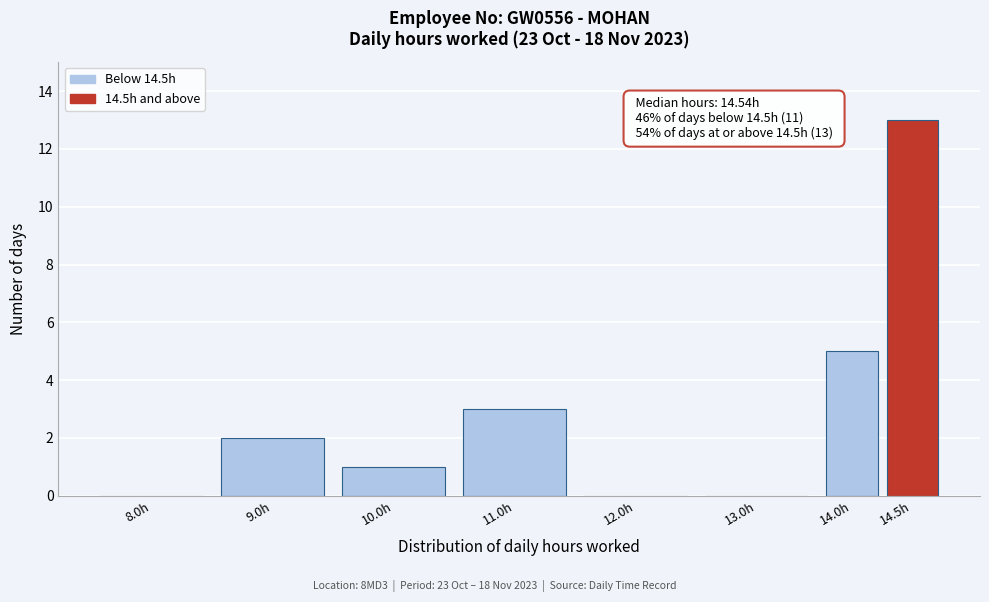

Reading left to right, transcribe all the data shown in this chart.

8.0h=0	9.0h=2	10.0h=1	11.0h=3	12.0h=0	13.0h=0	14.0h=5	14.5h=13